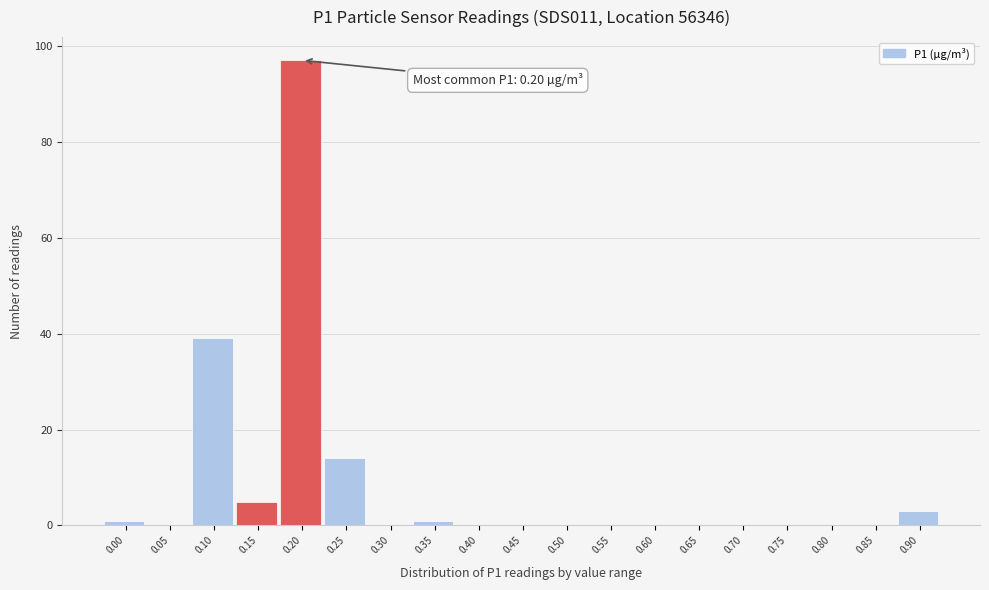

Reading left to right, what are all the values shown in this chart?

0.00=1	0.05=0	0.10=39	0.15=5	0.20=97	0.25=14	0.30=0	0.35=1	0.40=0	0.45=0	0.50=0	0.55=0	0.60=0	0.65=0	0.70=0	0.75=0	0.80=0	0.85=0	0.90=3